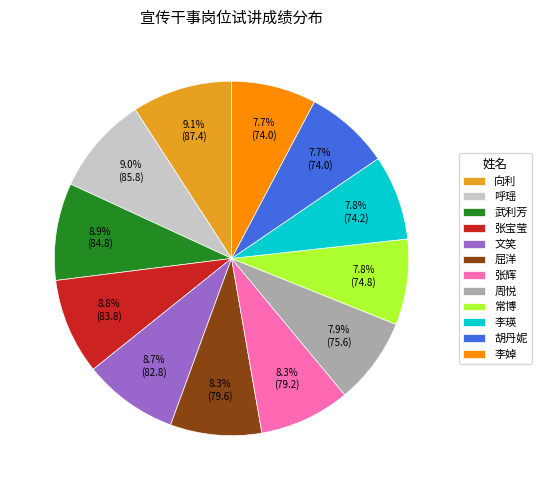

How many segments does this pie chart have?

12